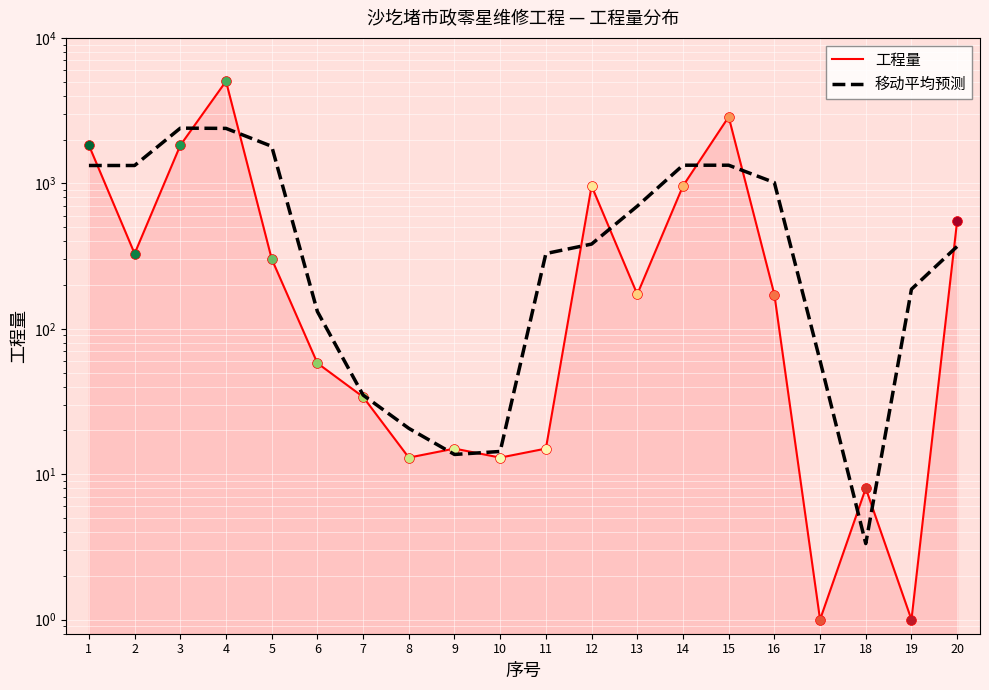

Which series reaches the minimum Y coordinate?

工程量